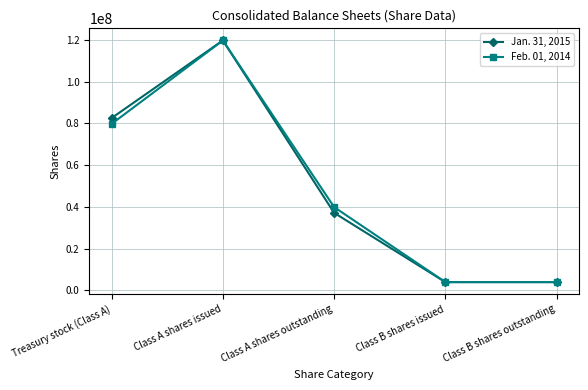

At which category does Feb. 01, 2014 reach its first local peak?

Class A shares issued